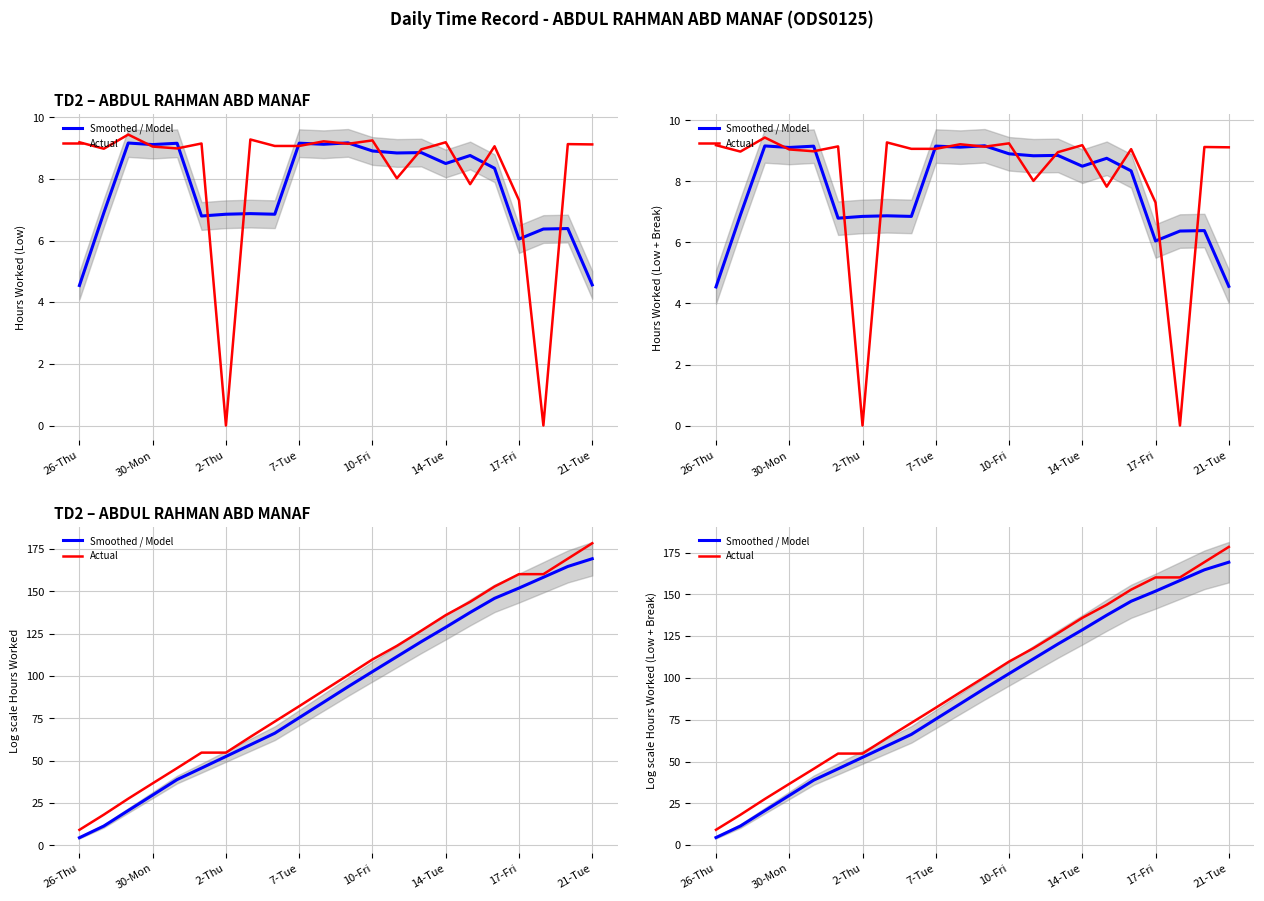

What are all the series names shown in the legend?

Smoothed / Model, Actual